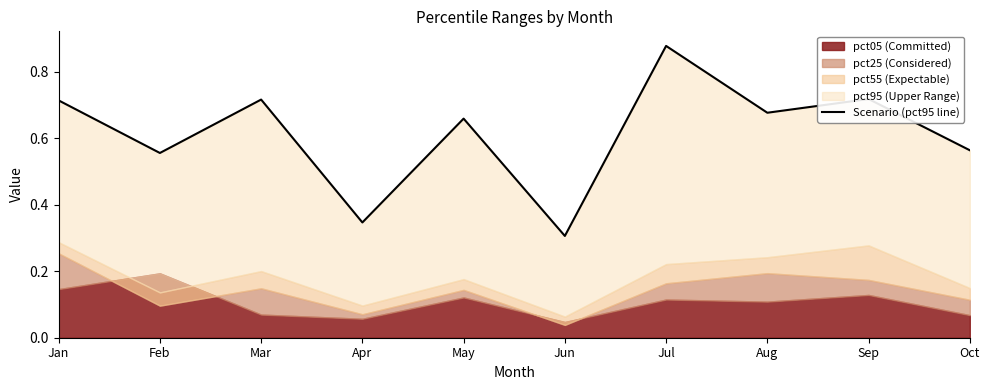

Is it true that the value at Jul is 0.9?

True